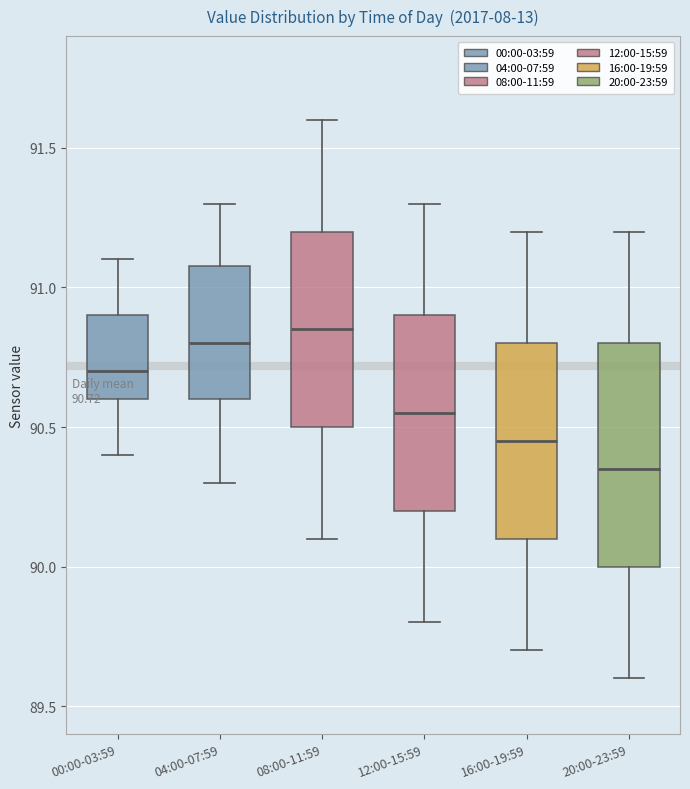

Which box is the tallest, from its lower edge to its upper edge?

20:00-23:59